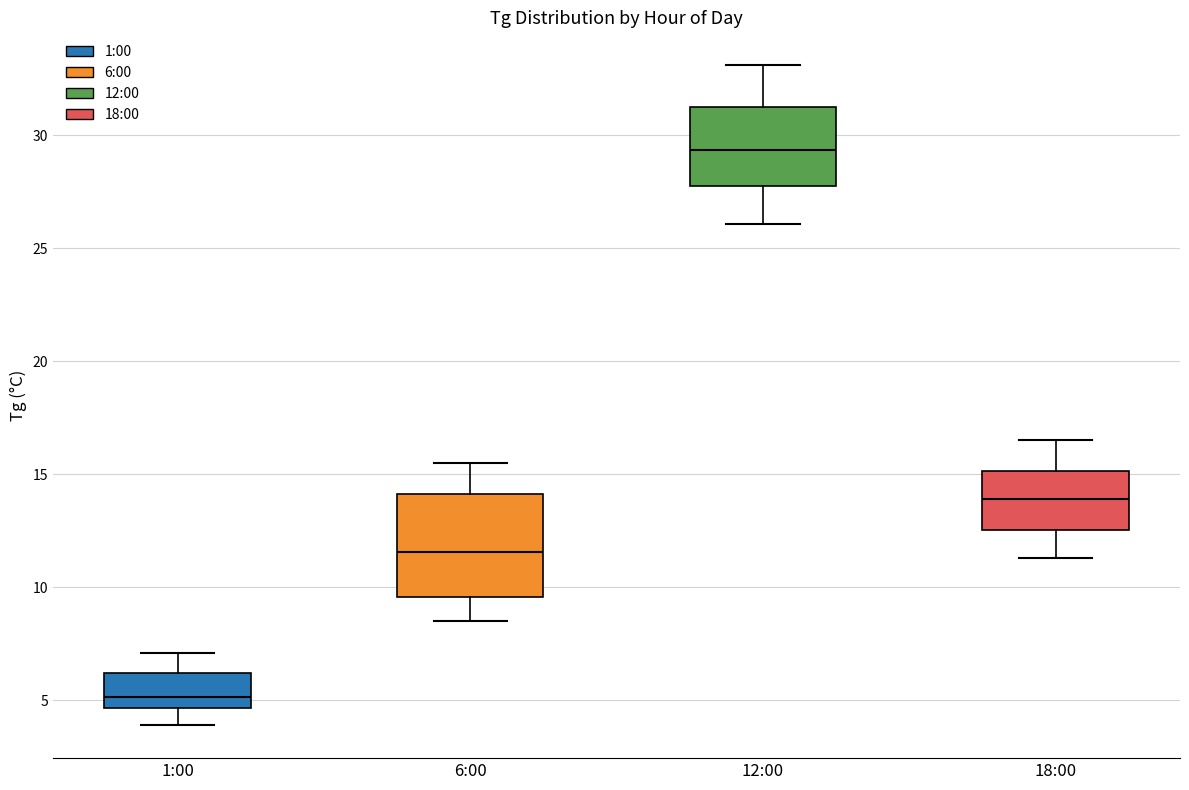

Reading left to right, transcribe this box plot: for each box, give where its median line is, the range the box spans, and where its two whiskers end, as read against the y-axis. The values are not printed on the chart, so give them approximately, as read against the axis.

1:00: median 5.0, box 4.5 to 6.0, whiskers 4.0 to 7.0
6:00: median 11.5, box 9.5 to 14.0, whiskers 8.5 to 15.5
12:00: median 29.5, box 28.0 to 31.5, whiskers 26.0 to 33.0
18:00: median 14.0, box 12.5 to 15.0, whiskers 11.5 to 16.5